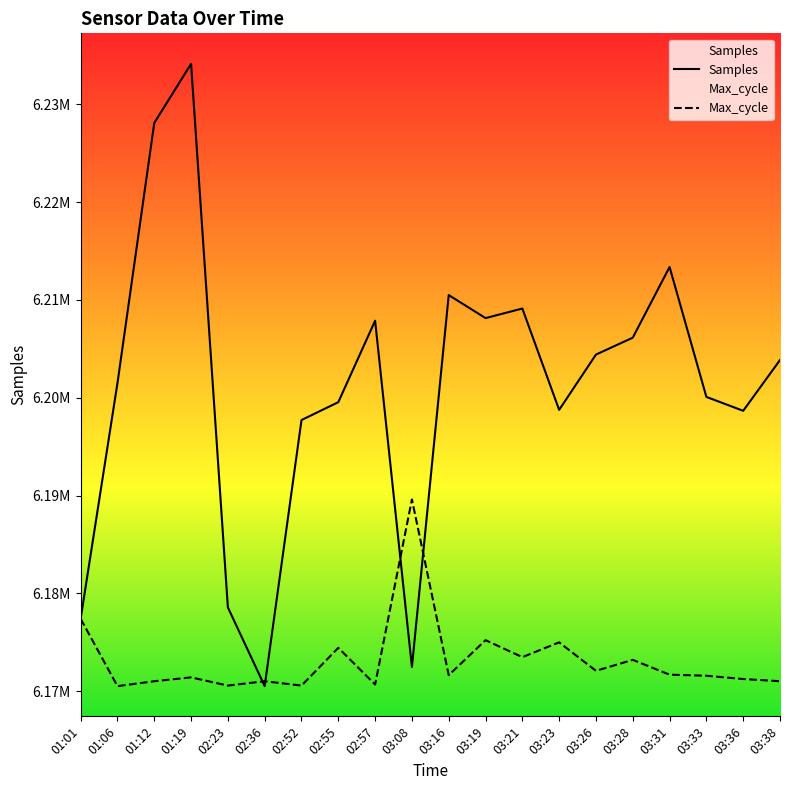

Which category has the lowest value in the Samples series?

02:36